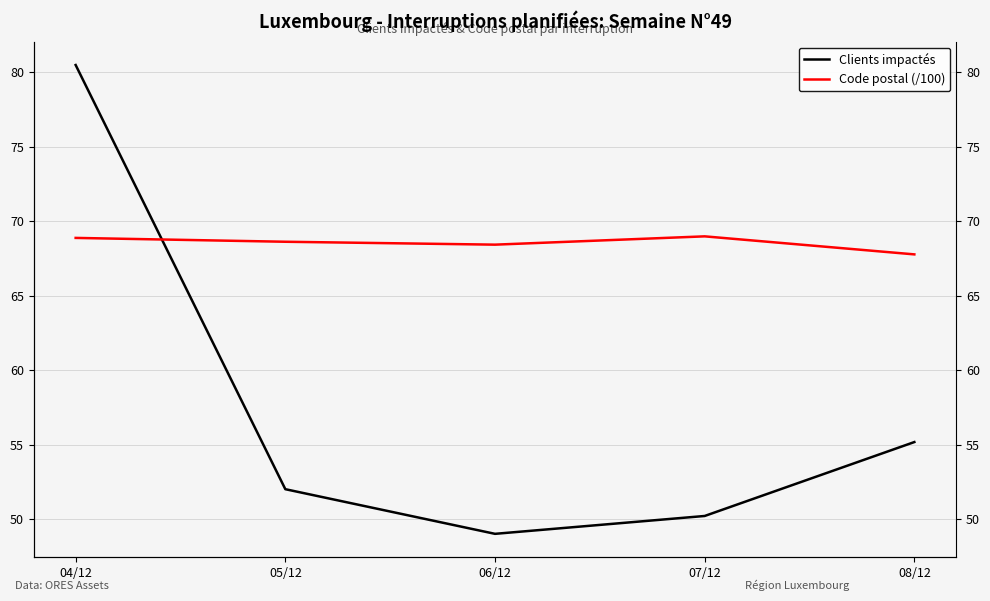

The Clients impactés series shows 27.7 at 06/12. True or false?

False